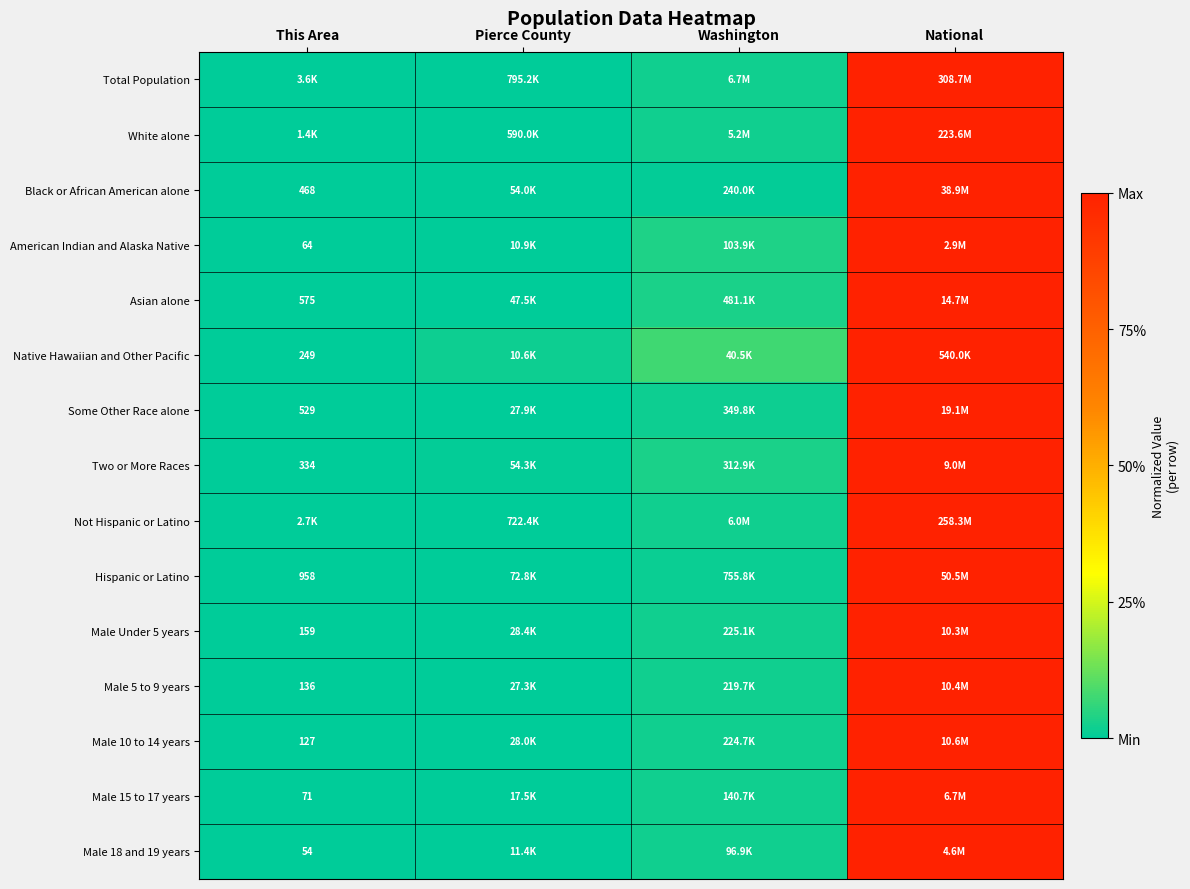

What is the sum of all Native Hawaiian and Other Pacific values?

1.1